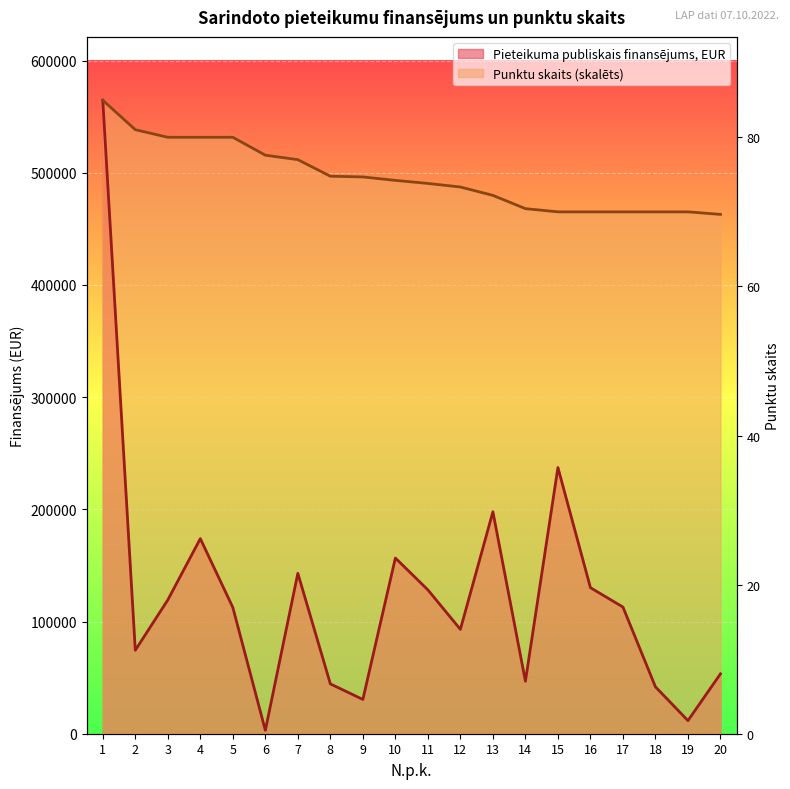

What is the difference between the highest and lowest values at 18?

423371.3